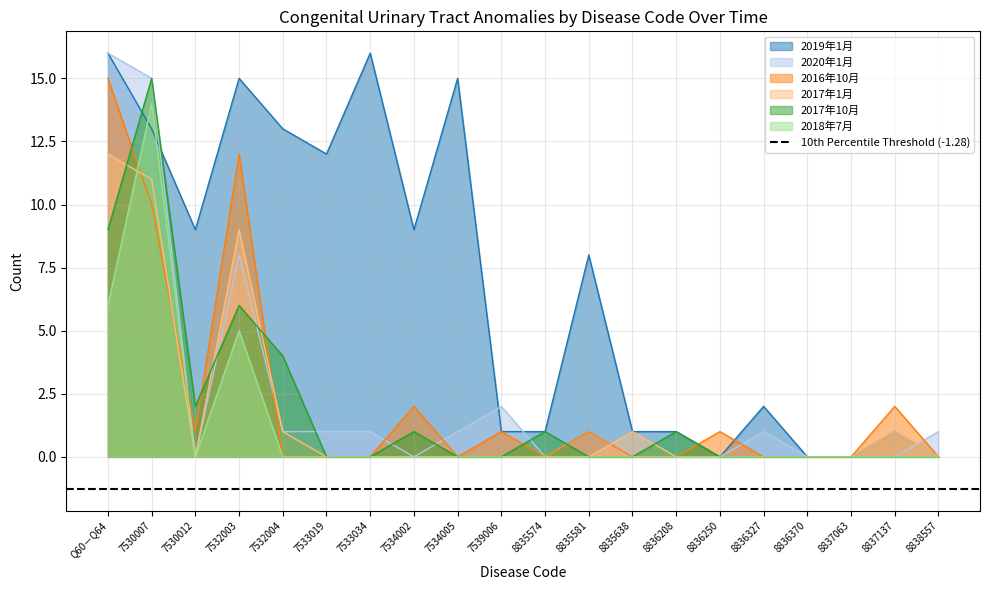

Rank the series at 8837063 from lowest to highest value.

2019年1月, 2020年1月, 2016年10月, 2017年1月, 2017年10月, 2018年7月